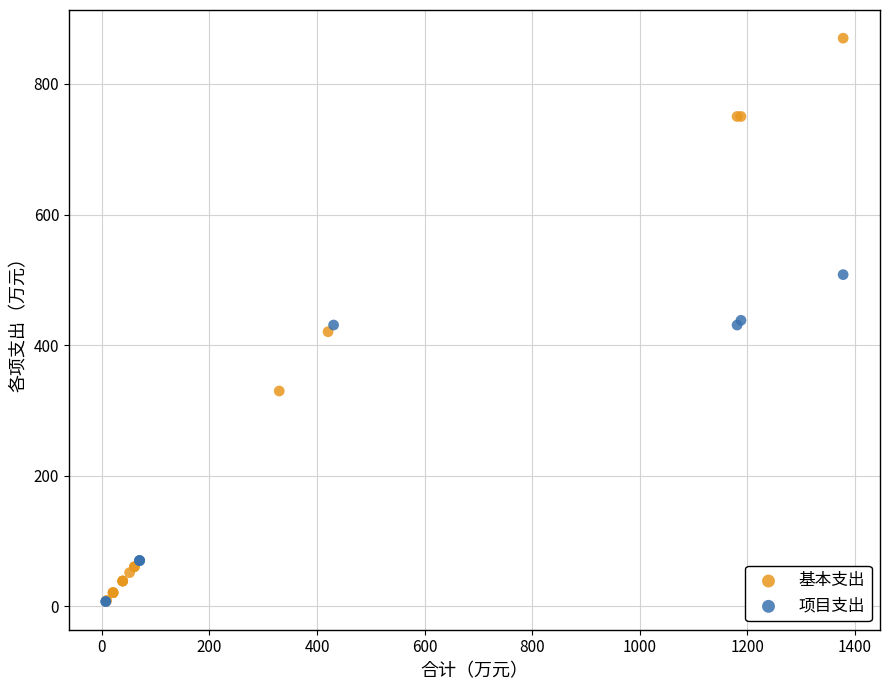

Which series has the largest Y range (max minus min)?

基本支出